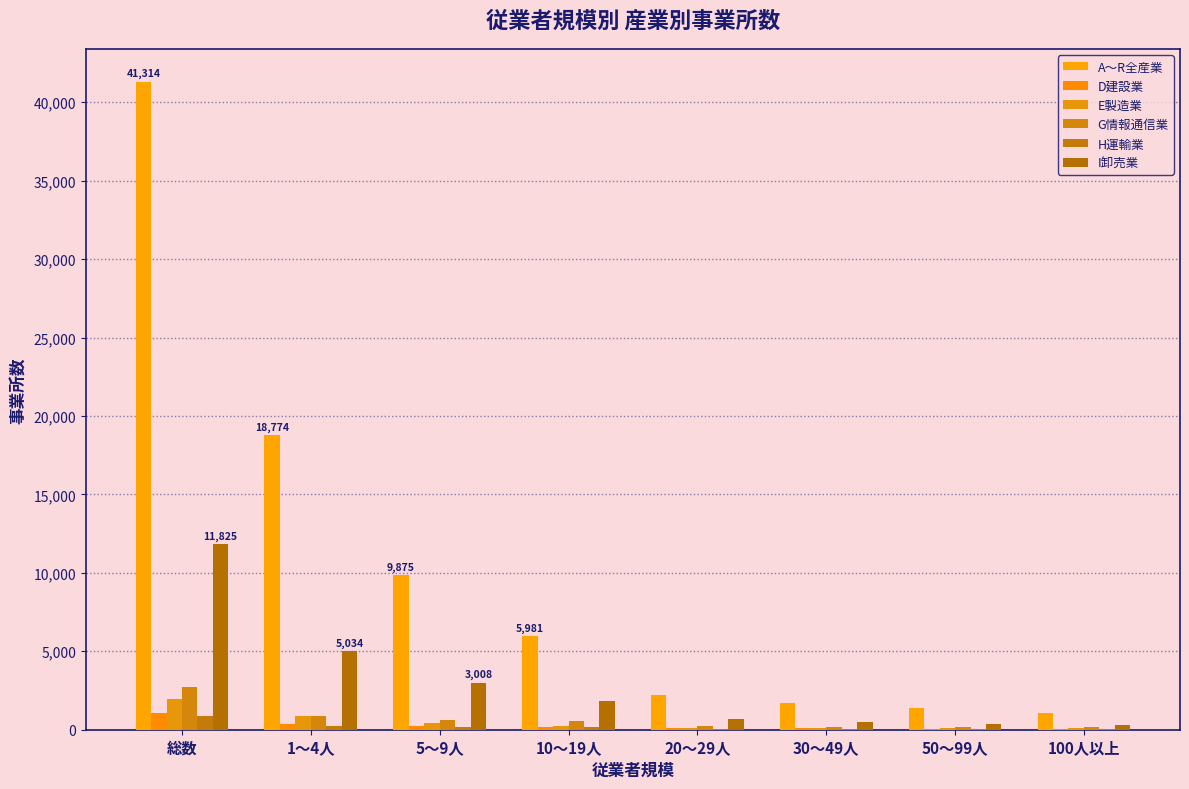

What are all the series names shown in the legend?

A～R全産業, D建設業, E製造業, G情報通信業, H運輸業, I卸売業